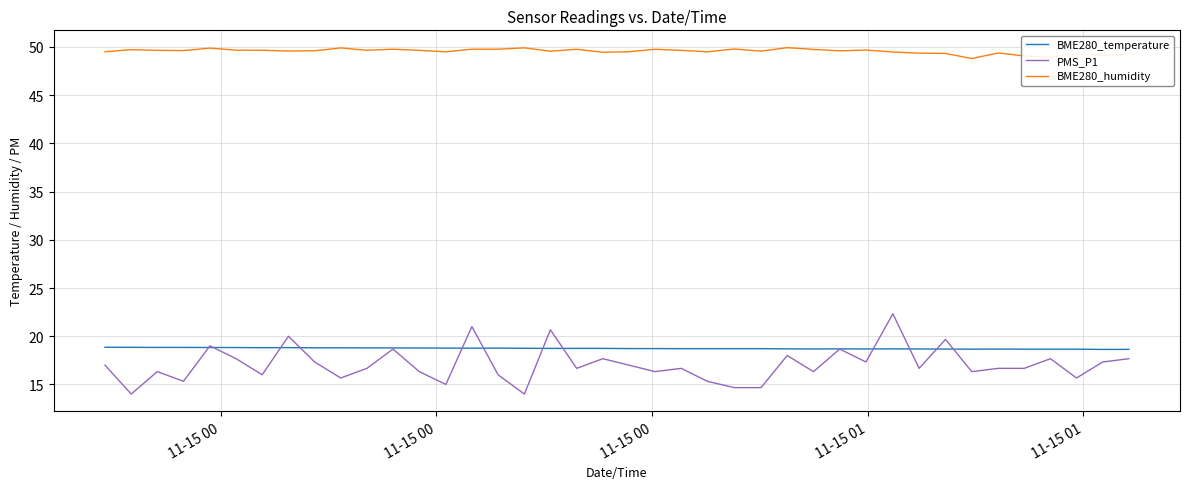

List the series in order of their peak value, lowest first.

BME280_temperature, PMS_P1, BME280_humidity